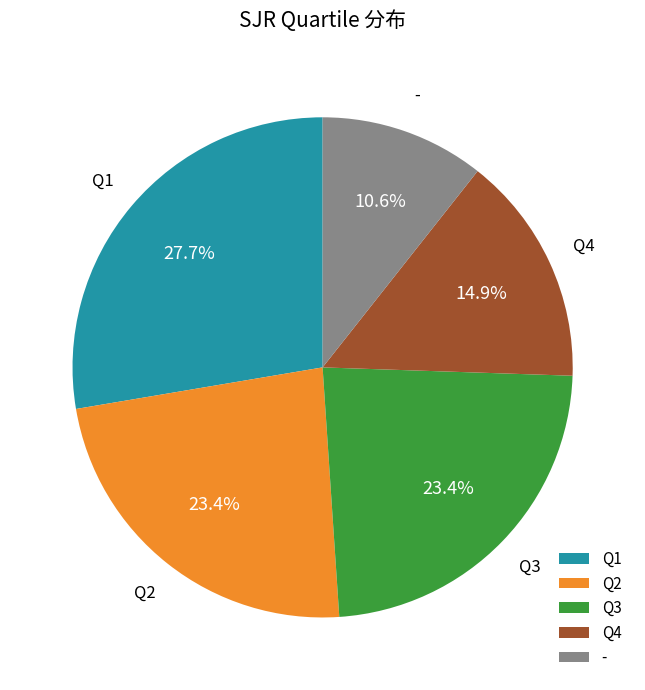

To the nearest percent, what percentage of the pie is -?

11%